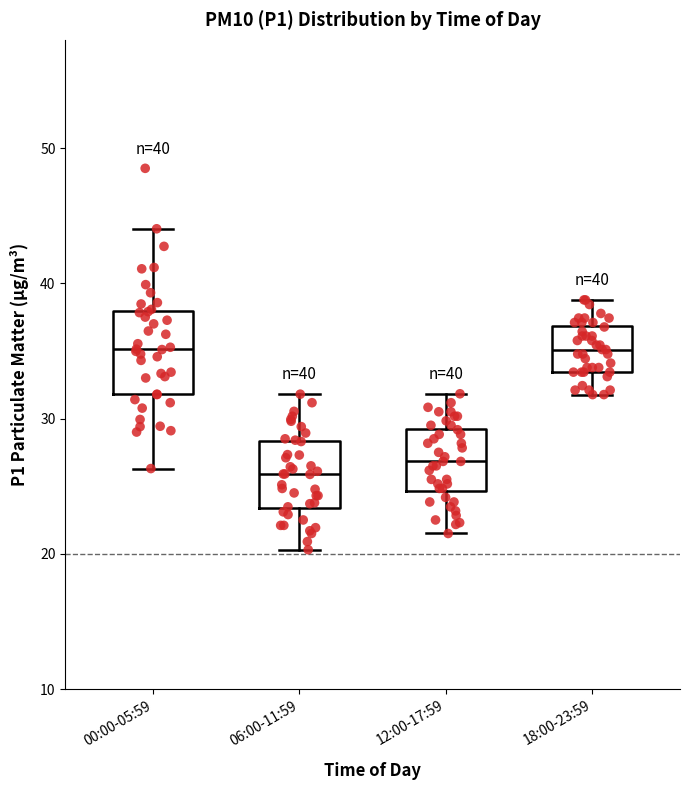

Comparing the boxes themselves (not the whiskers), which one is the tallest?

00:00-05:59